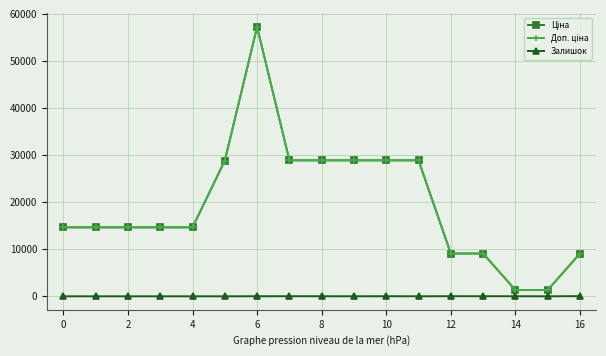

At how many categories does at least one series exceed 27533?

7